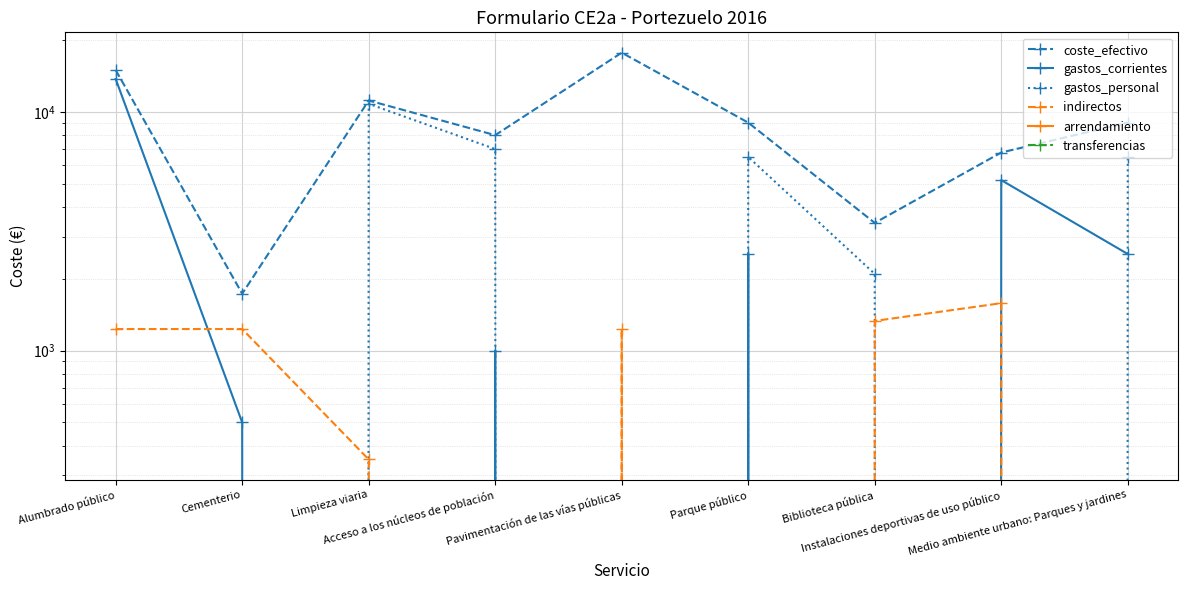

What are all the series names shown in the legend?

coste_efectivo, gastos_corrientes, gastos_personal, indirectos, arrendamiento, transferencias